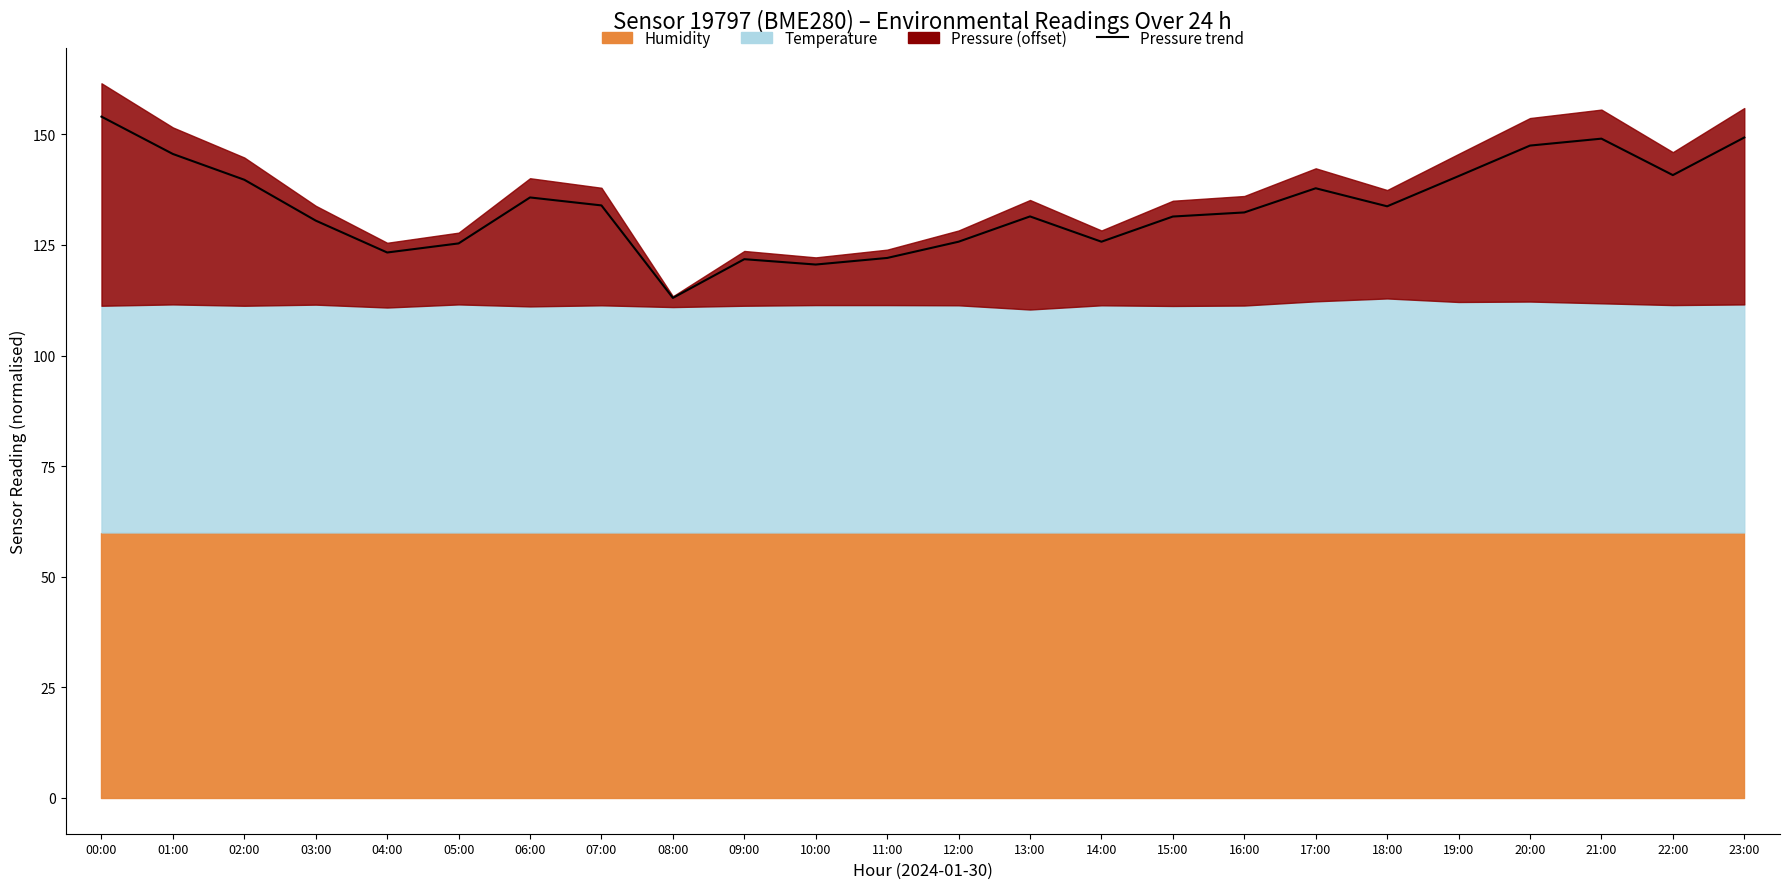

Reading left to right, extract all data points from this chart.

00:00=154.0	01:00=145.6	02:00=139.7	03:00=130.5	04:00=123.3	05:00=125.3	06:00=135.7	07:00=133.9	08:00=113.0	09:00=121.8	10:00=120.6	11:00=122.1	12:00=125.7	13:00=131.4	14:00=125.7	15:00=131.4	16:00=132.3	17:00=137.8	18:00=133.7	19:00=140.5	20:00=147.4	21:00=149.0	22:00=140.8	23:00=149.3